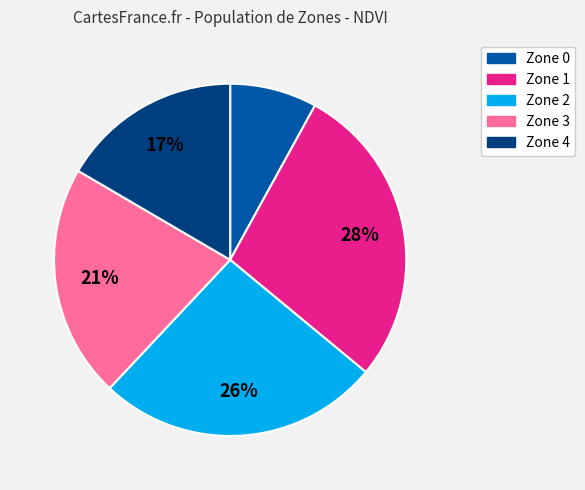

Does Zone 3 represent more than half of the total?

No